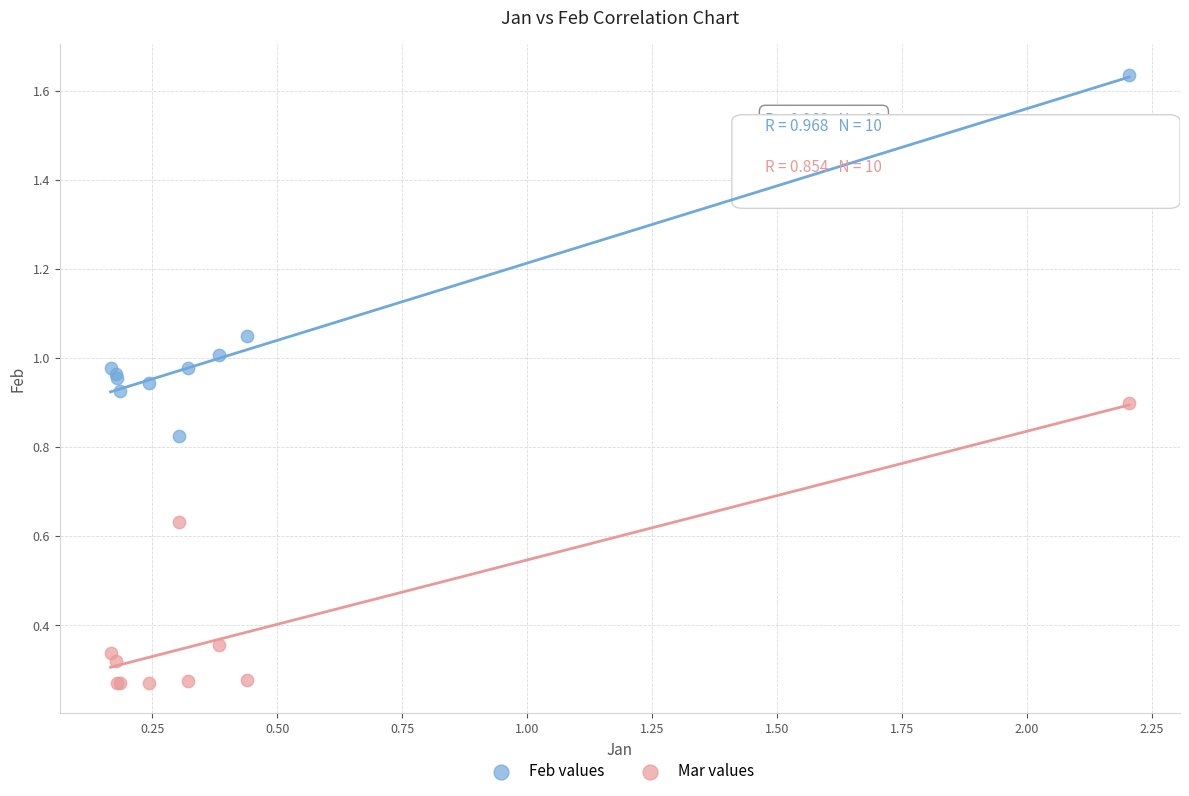

What are all the series names shown in the legend?

Feb values, Mar values